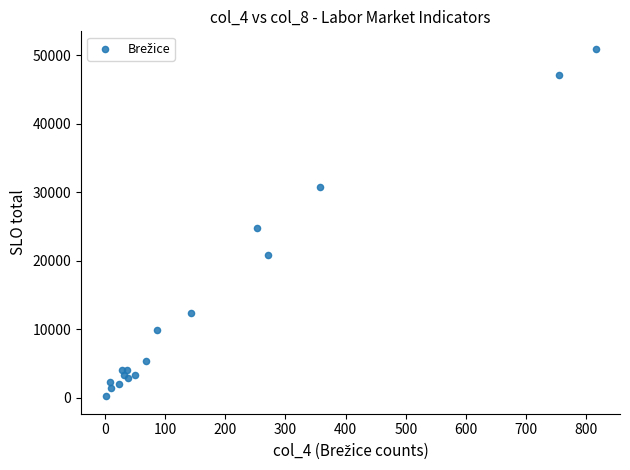

What Y value in the scatter plot is closest to 25589?

24748.0